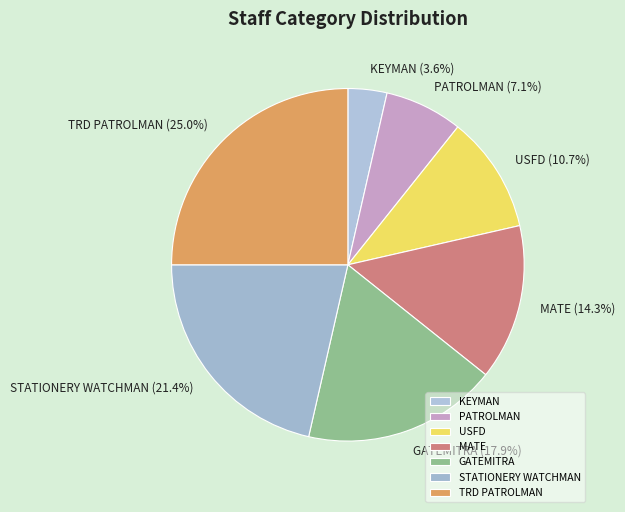

Which has a higher value, KEYMAN or STATIONERY WATCHMAN?

STATIONERY WATCHMAN